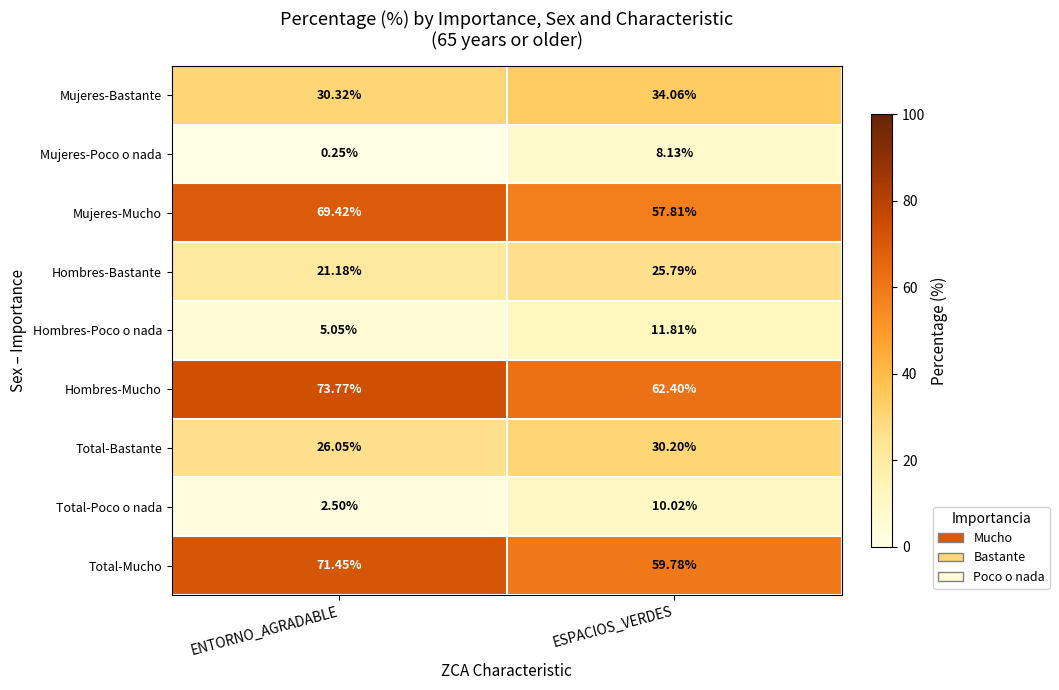

Which series has the widest spread of values?

Total-Mucho